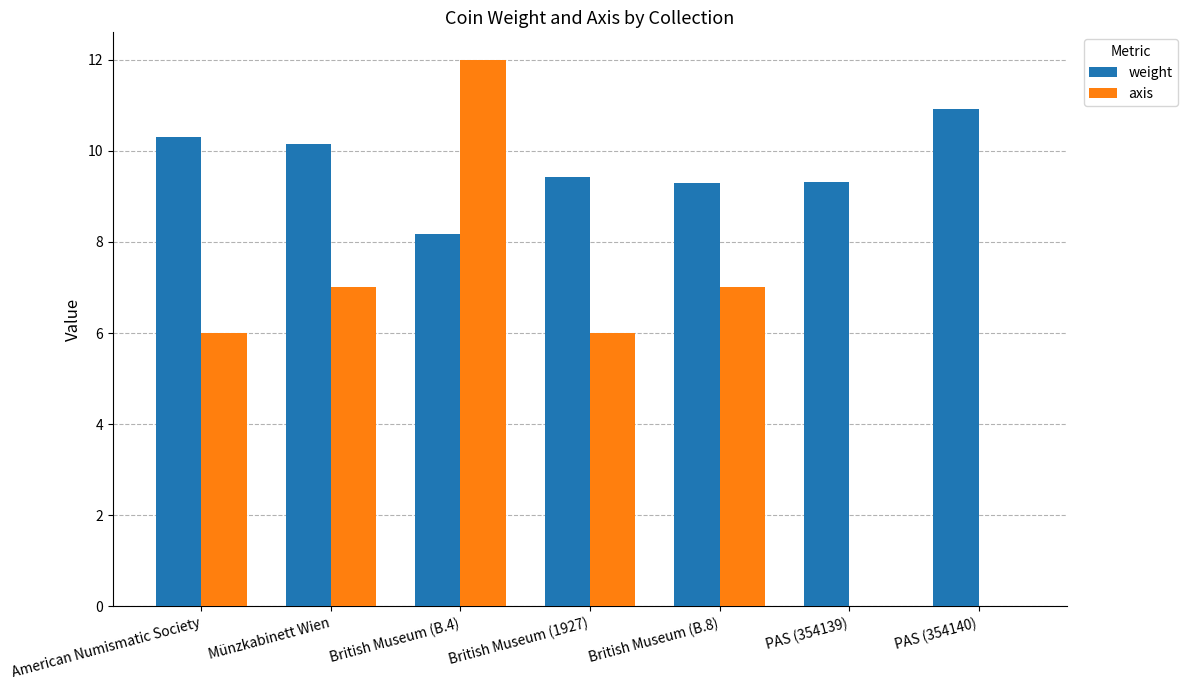

Is the value of axis at PAS (354140) greater than the value of weight at British Museum (B.8)?

No